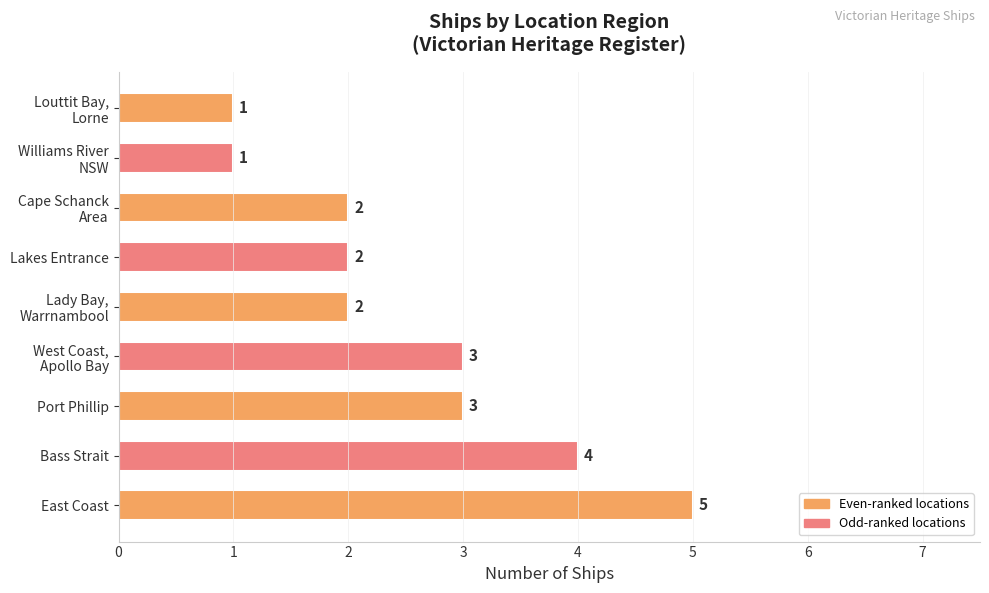

What is the average value?

3